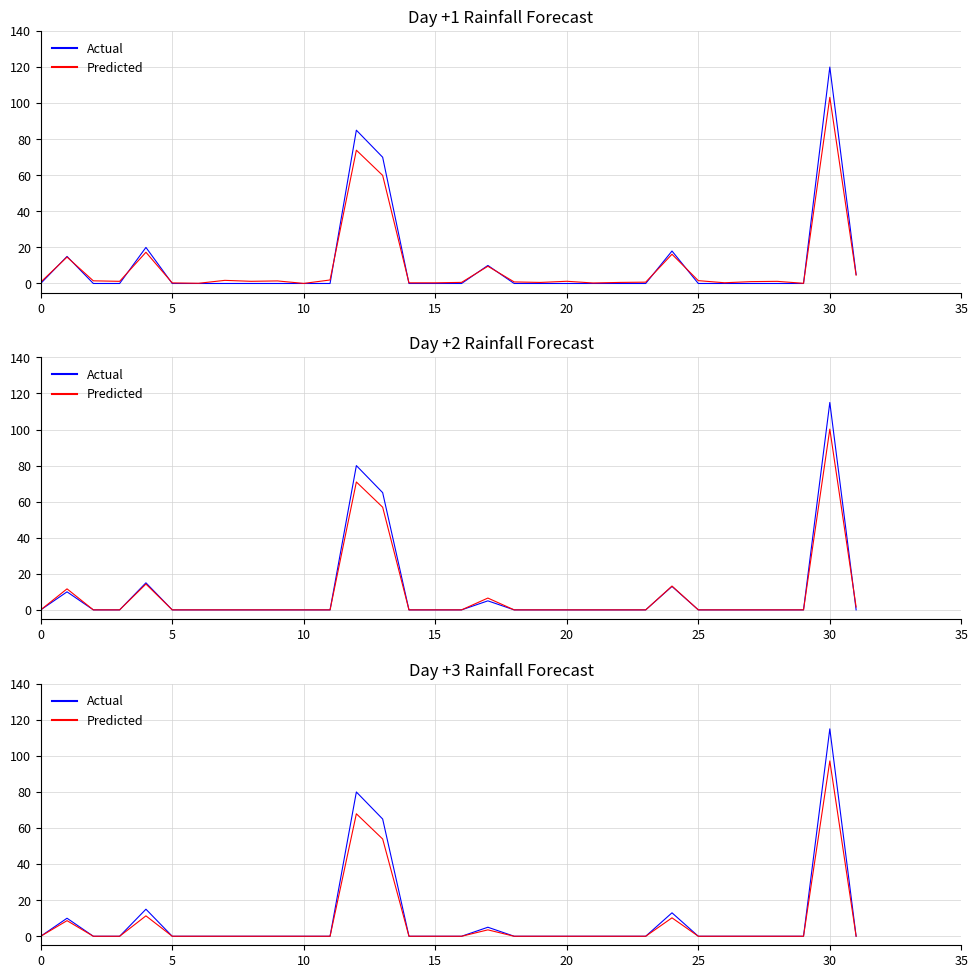

How many series are shown in this chart?

2